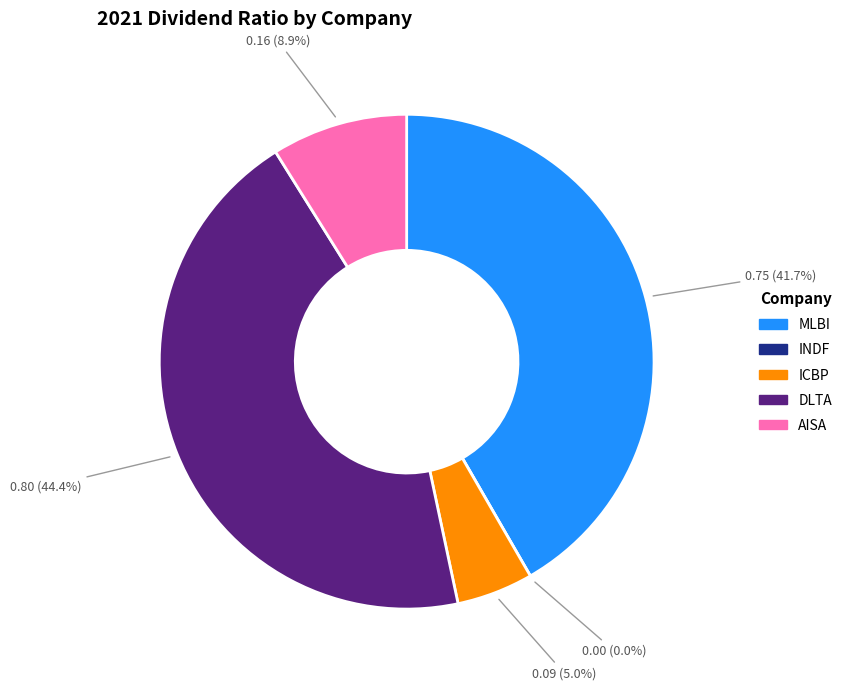

Which category has the smallest portion of the pie?

INDF